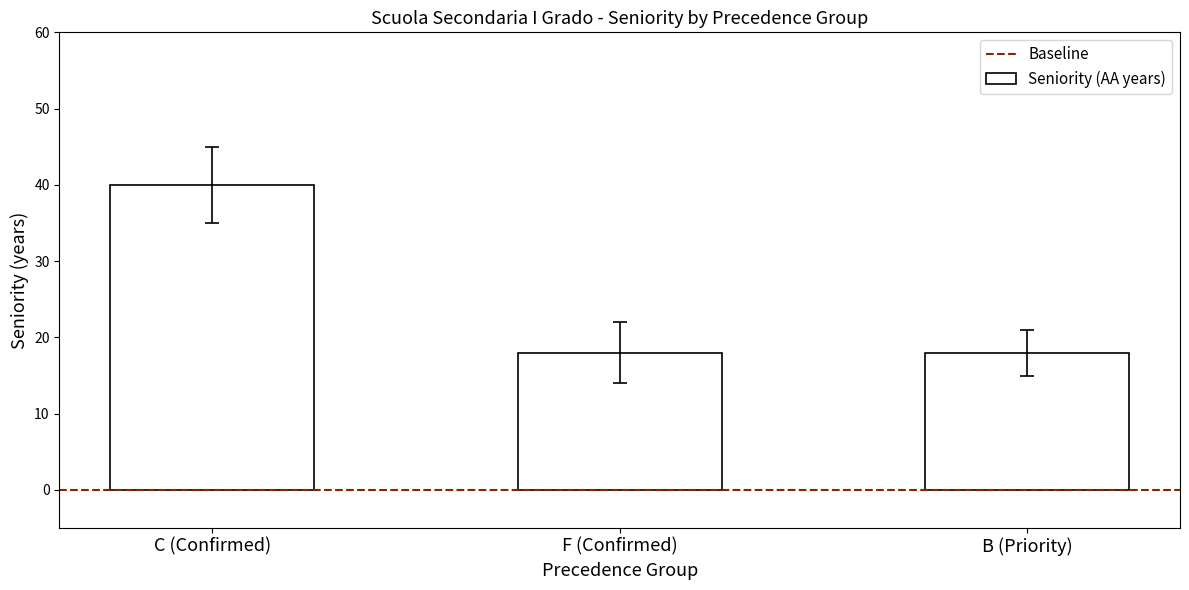

Is it true that the value at C (Confirmed) is 40?

True